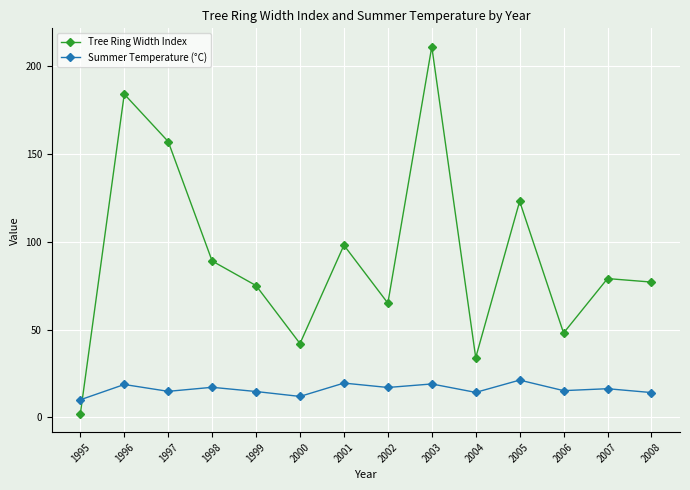

At 2005, list the series in order from smallest to largest.

Summer Temperature (°C), Tree Ring Width Index